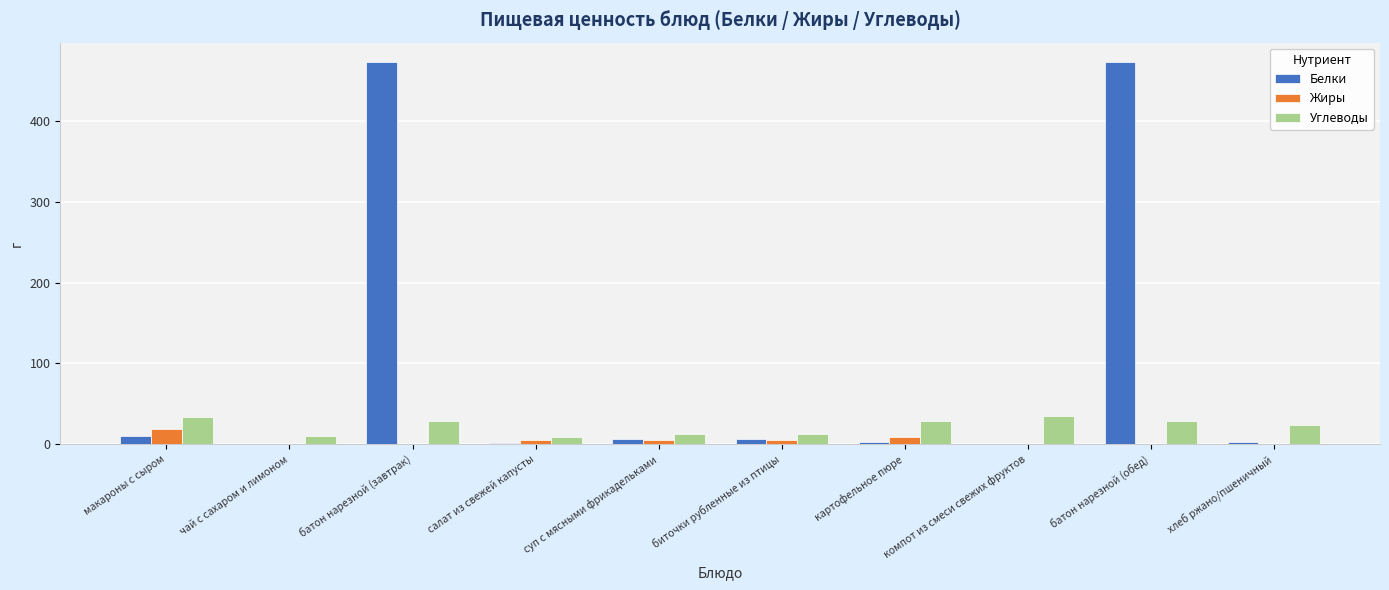

How many groups of bars are there?

10